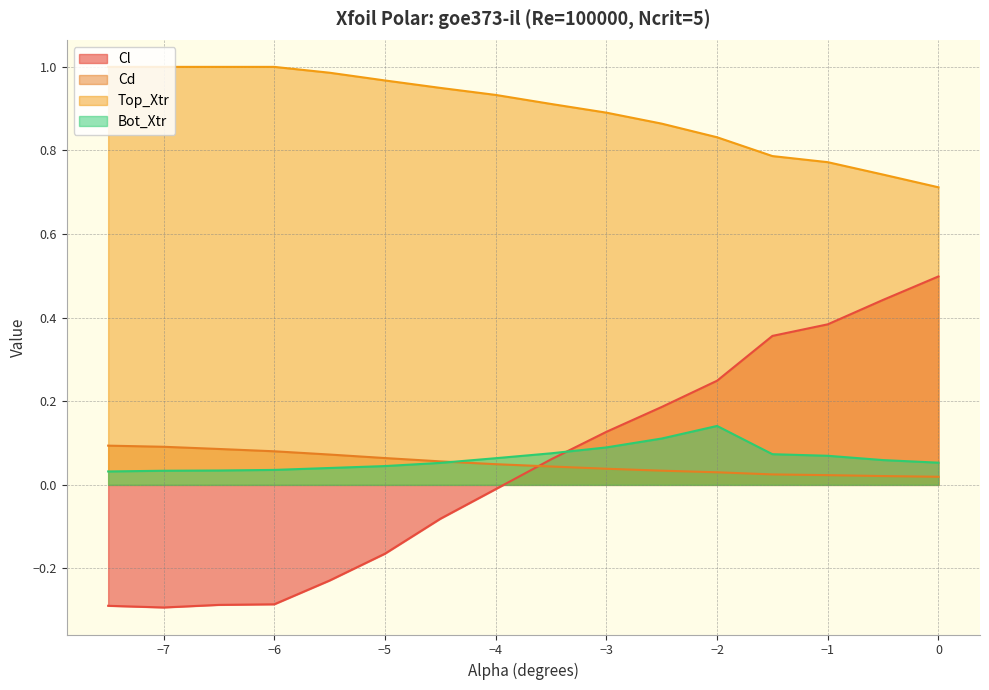

The Cl series shows -0.0 at −4. True or false?

True